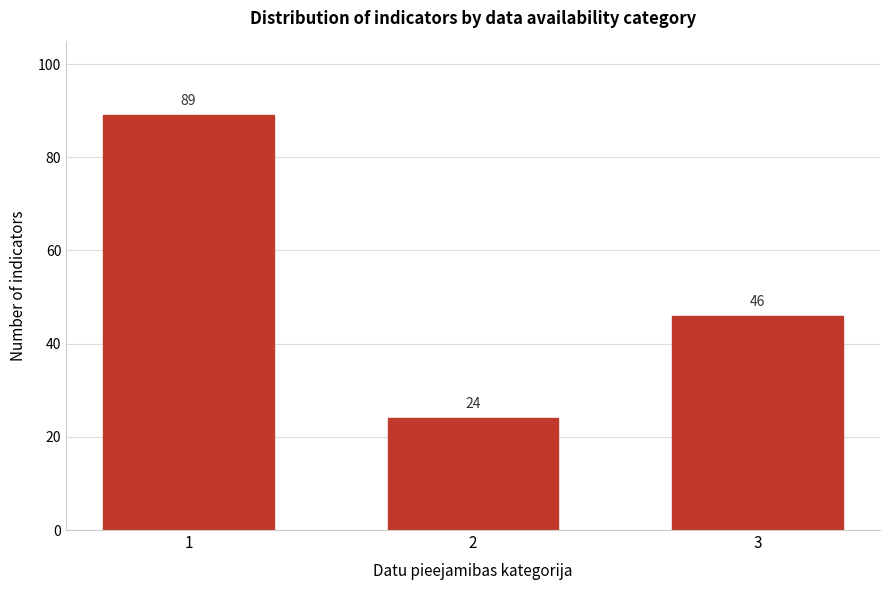

Reading left to right, transcribe all the data shown in this chart.

1=89	2=24	3=46